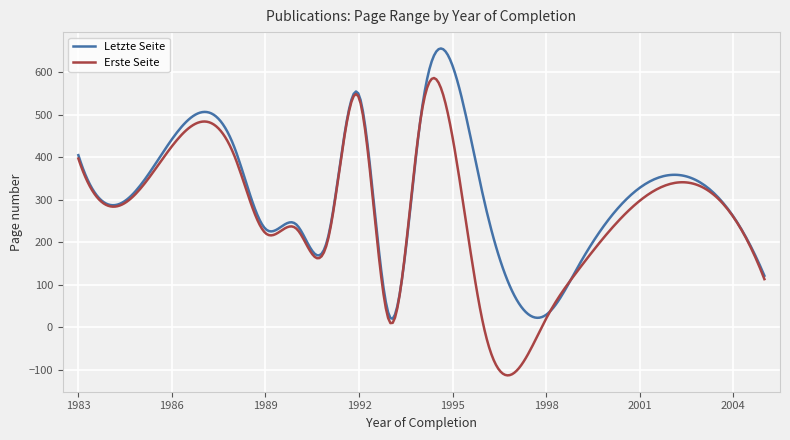

What is the maximum value for Erste Seite?

586.6